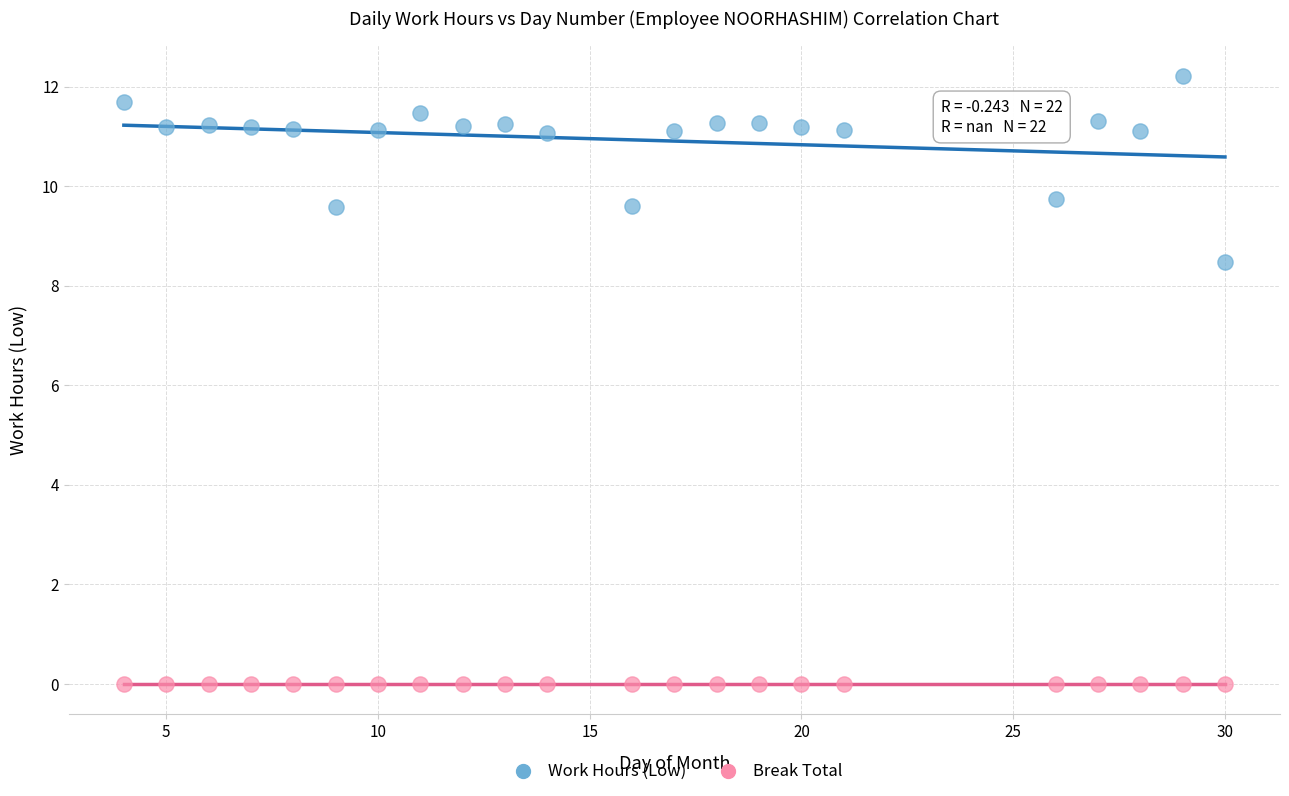

Which series contains the lowest Y value?

Break Total